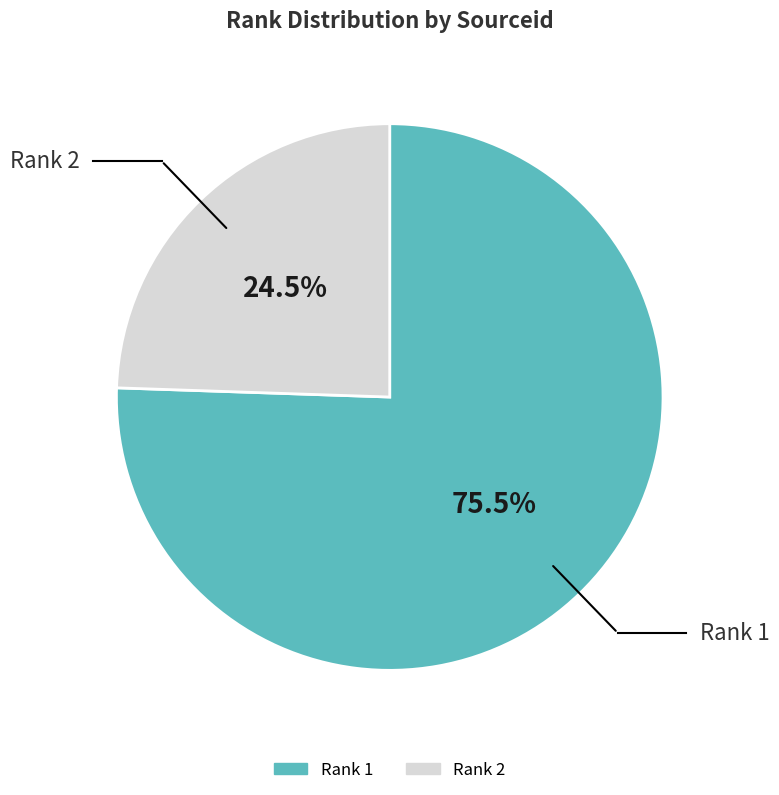

Is there a majority slice in this chart?

Yes